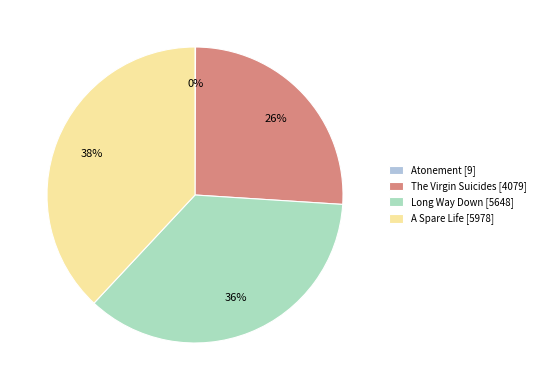

Which category has the biggest portion of the pie?

A Spare Life